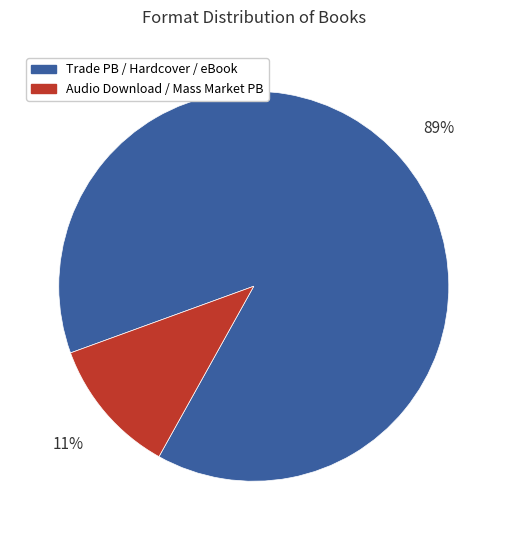

Which has a higher value, Trade PB / Hardcover / eBook or Audio Download / Mass Market PB?

Trade PB / Hardcover / eBook